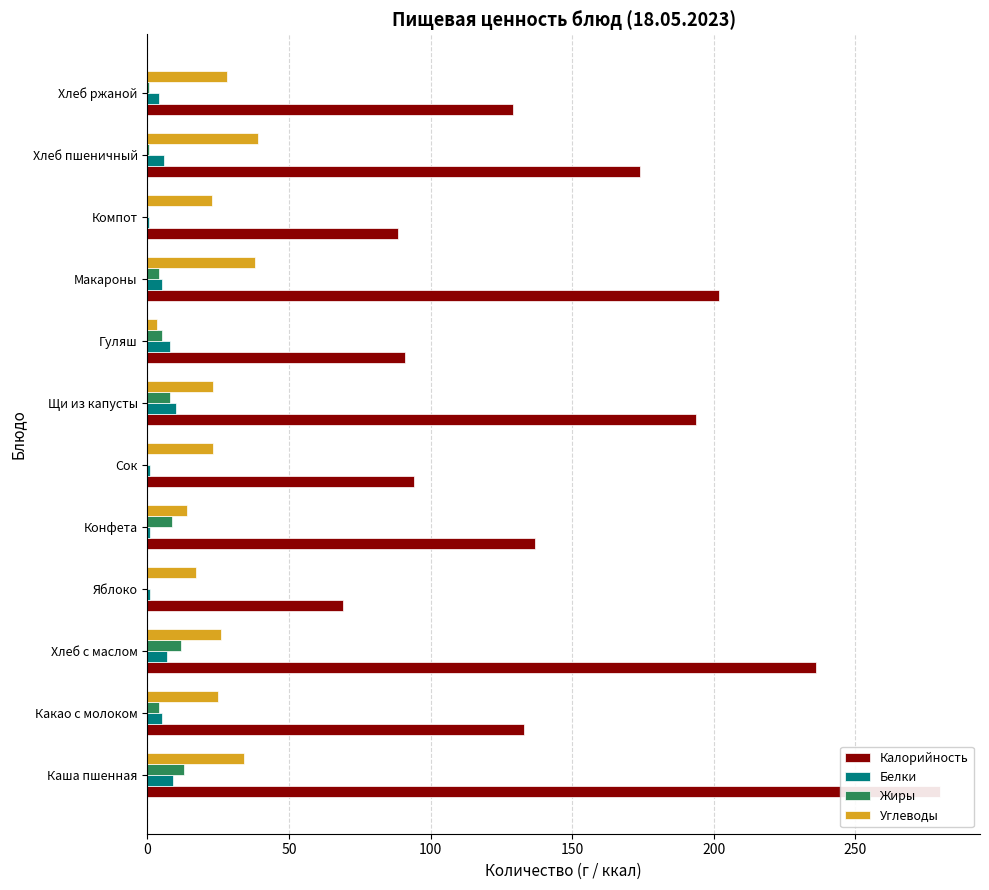

What position from the left is Какао с молоком?

2